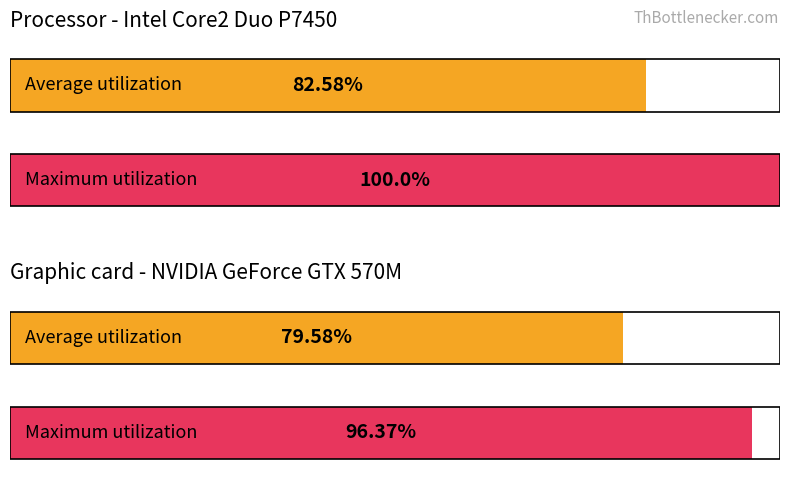

How many series are shown in this chart?

2